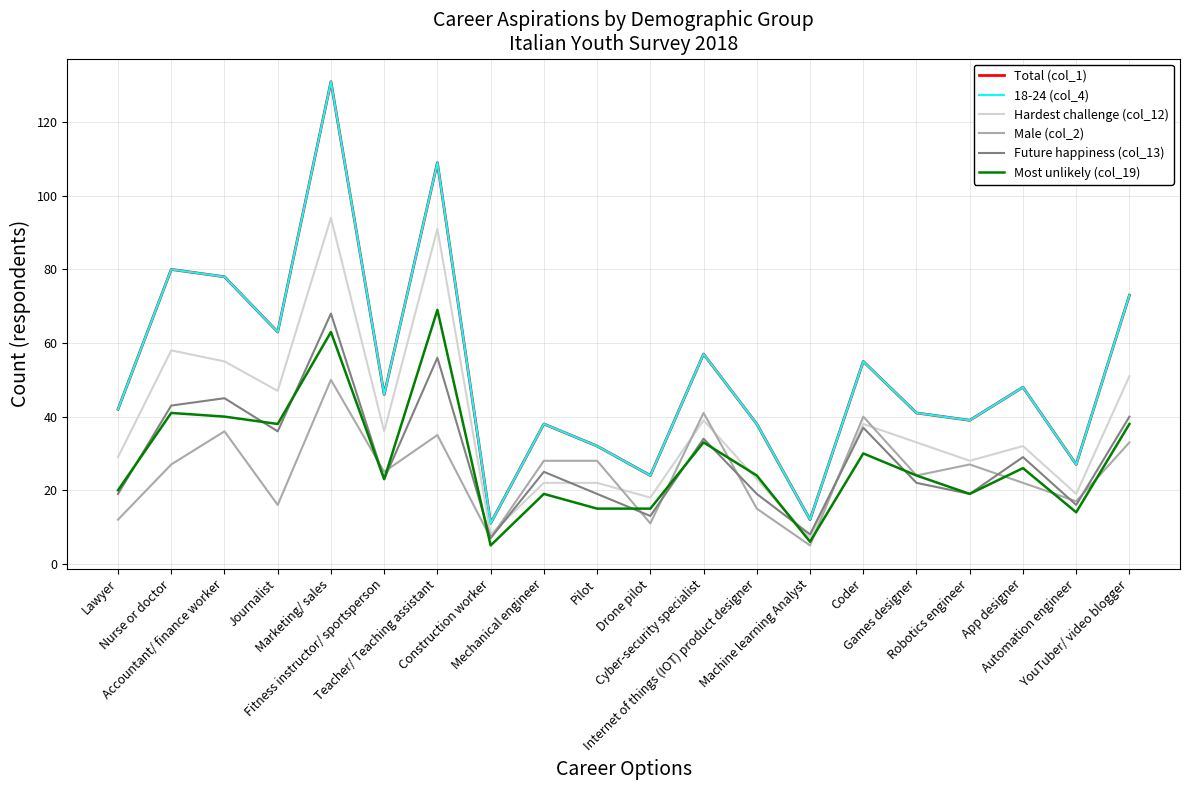

Reading left to right, what are all the values shown in this chart?

Total (col_1): 42	80	78	63	131	46	109	11	38	32	24	57	38	12	55	41	39	48	27	73
18-24 (col_4): 42	80	78	63	131	46	109	11	38	32	24	57	38	12	55	41	39	48	27	73
Hardest challenge (col_12): 29	58	55	47	94	36	91	8	22	22	18	39	23	7	38	33	28	32	19	51
Male (col_2): 12	27	36	16	50	25	35	7	28	28	11	41	15	5	40	24	27	22	17	33
Future happiness (col_13): 19	43	45	36	68	23	56	7	25	19	13	34	19	8	37	22	19	29	16	40
Most unlikely (col_19): 20	41	40	38	63	23	69	5	19	15	15	33	24	6	30	24	19	26	14	38